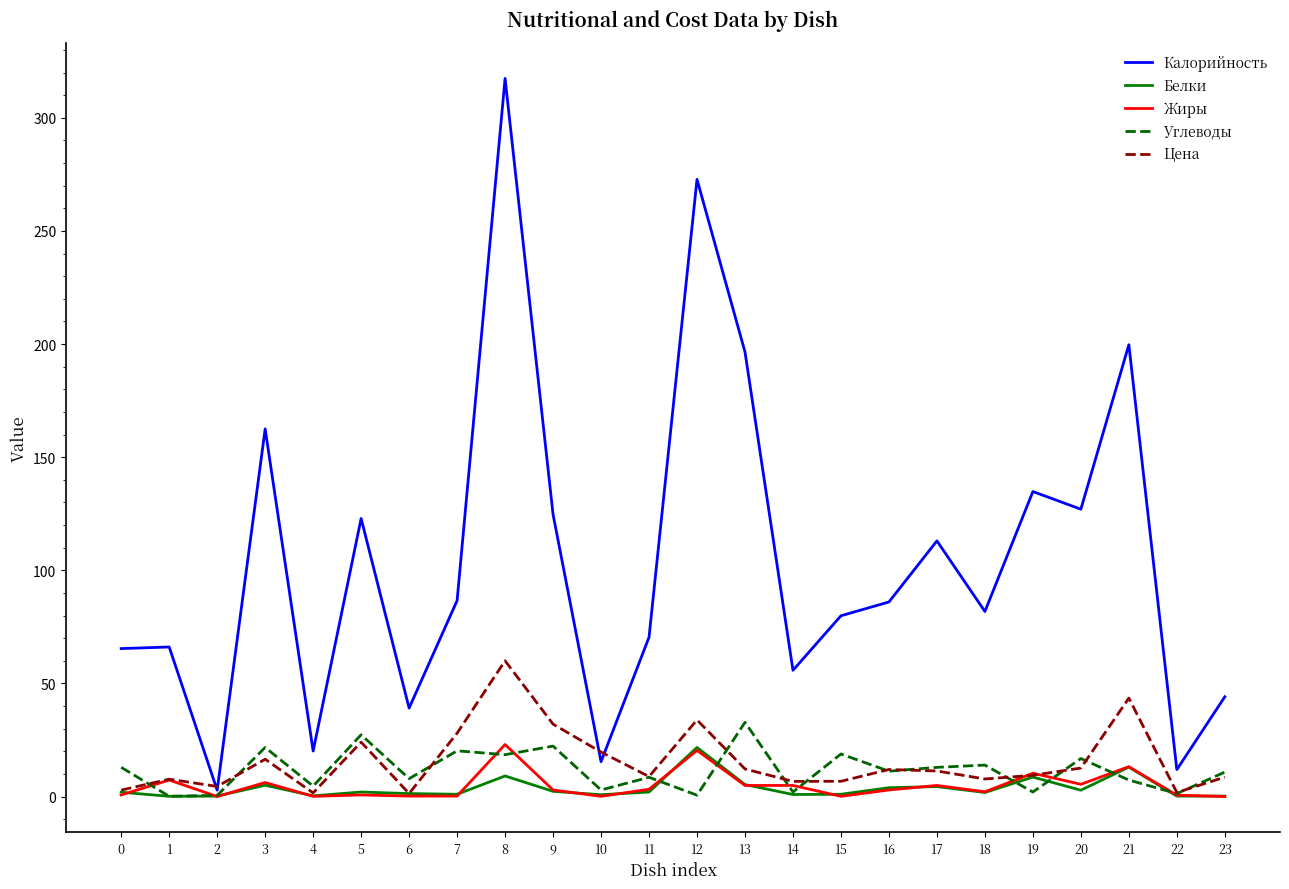

Which series has the largest range (max minus min)?

Калорийность